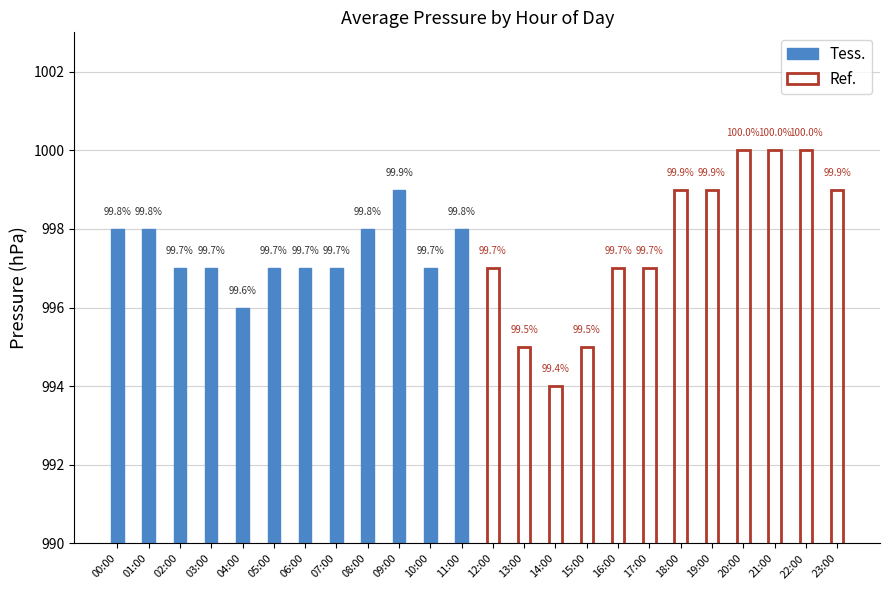

How many values in the Tess. series exceed 997?

5